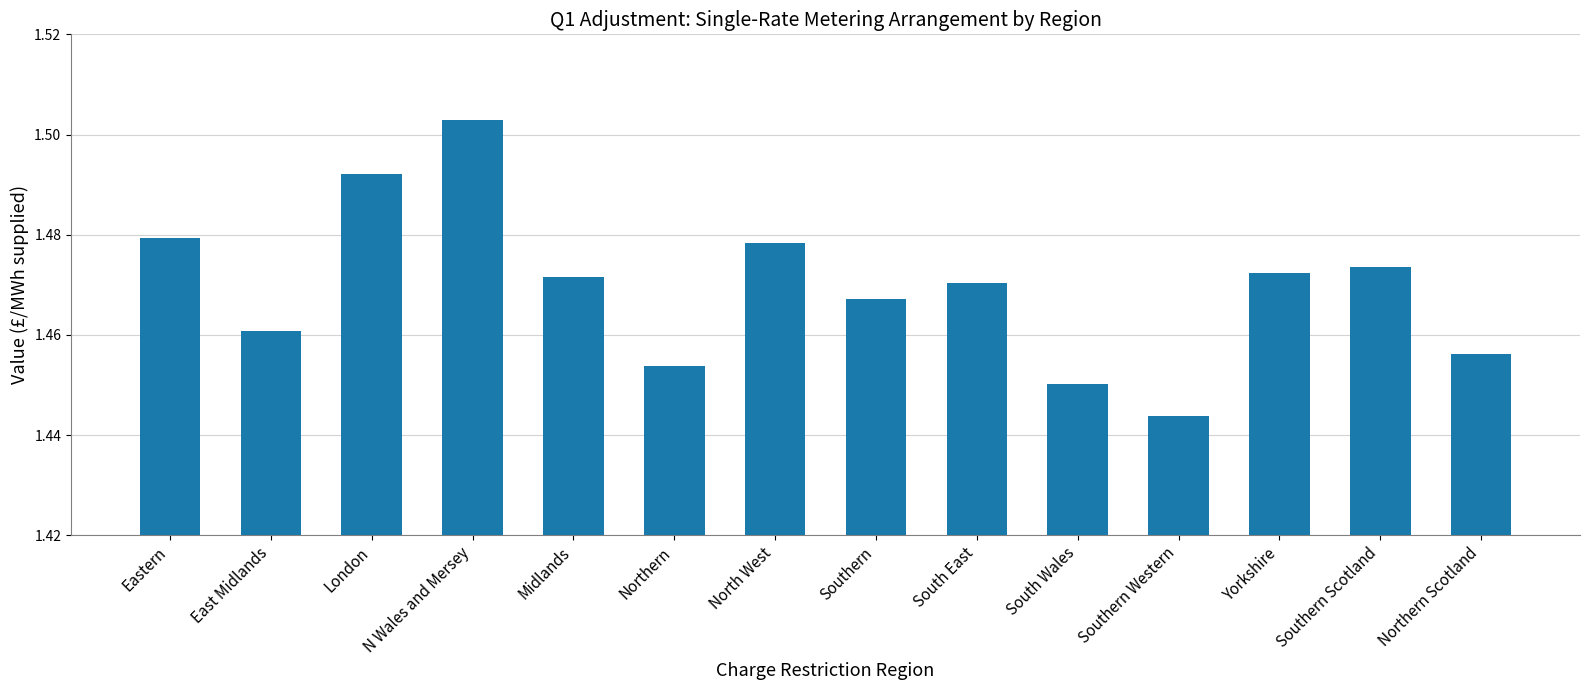

The chart shows a value of 0.5 at London. True or false?

False